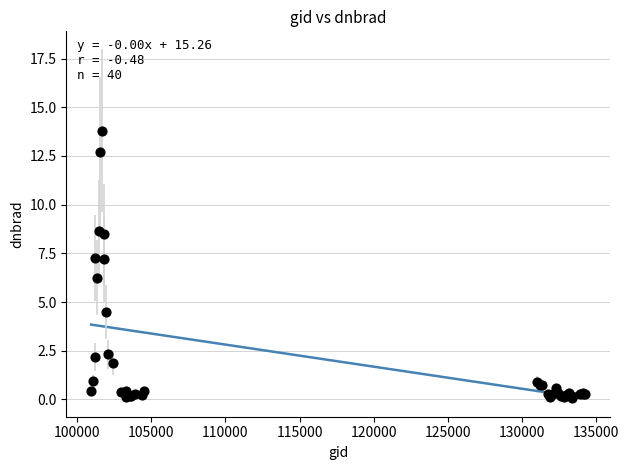

What Y value in the scatter plot is closest to 6?

6.3